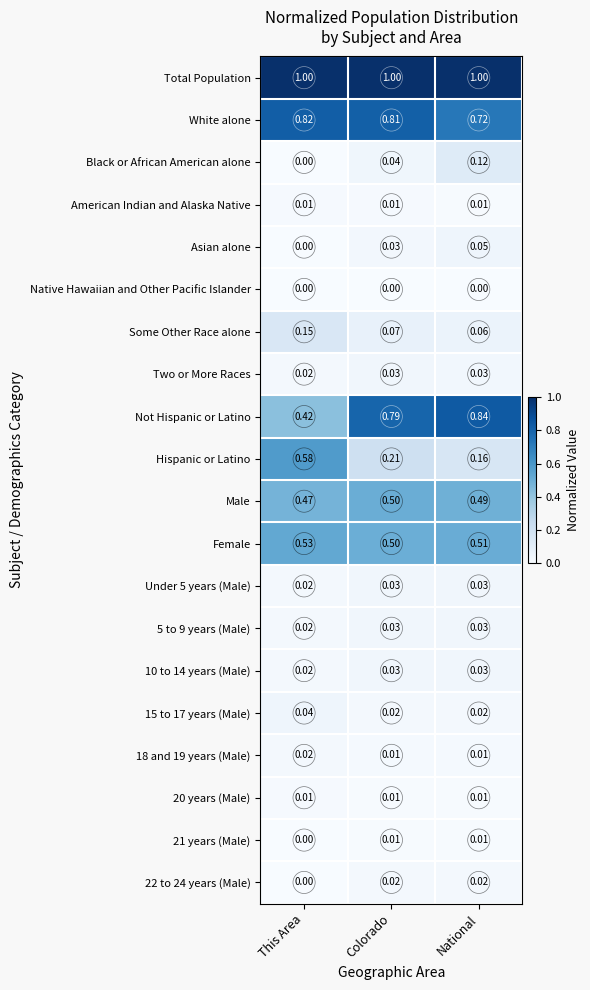

Which category has the lowest value in the Hispanic or Latino series?

National